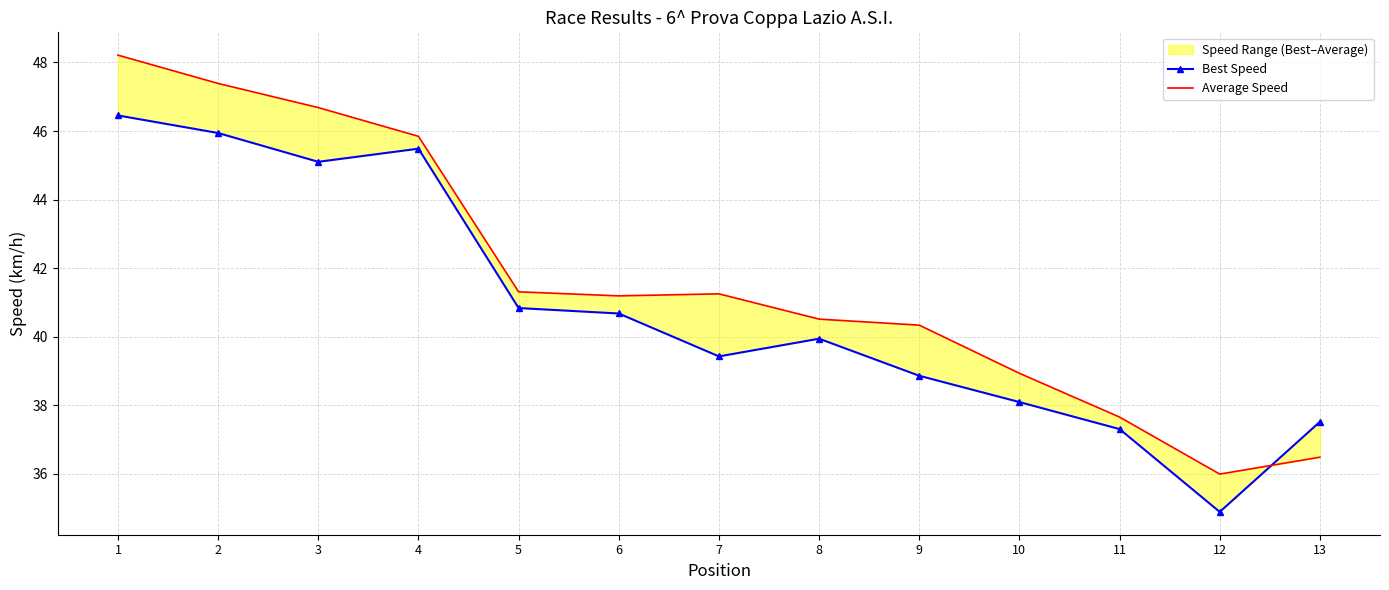

Reading right to left, transcribe all the data shown in this chart.

Best Speed: 13=37.5	12=34.9	11=37.3	10=38.1	9=38.9	8=39.9	7=39.4	6=40.7	5=40.8	4=45.5	3=45.1	2=45.9	1=46.5
Average Speed: 13=36.5	12=36.0	11=37.7	10=38.9	9=40.3	8=40.5	7=41.3	6=41.2	5=41.3	4=45.8	3=46.7	2=47.4	1=48.2